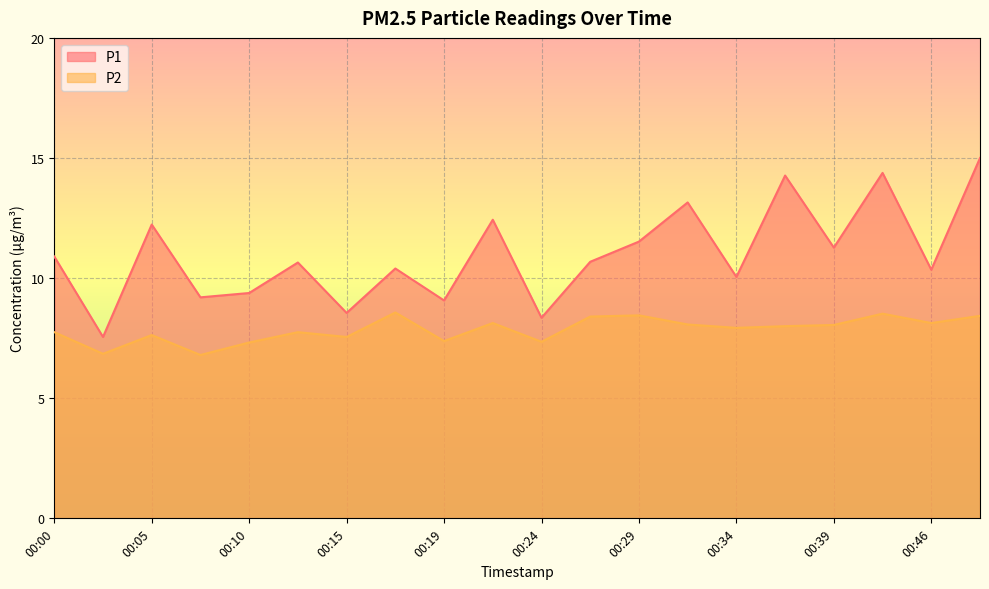

What is the sum of all P2 values?

157.1